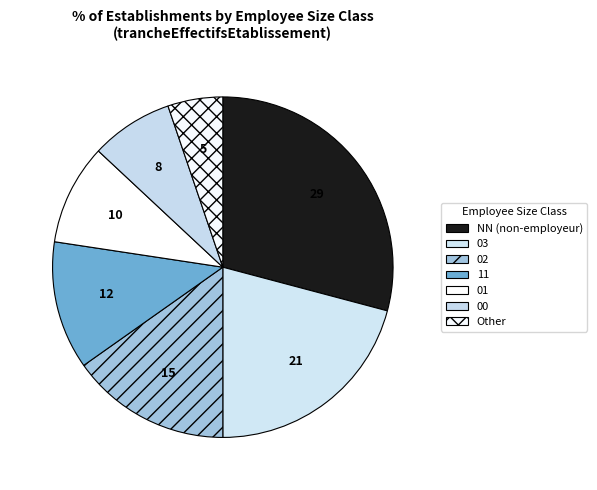

Is 11 the majority of the pie?

No